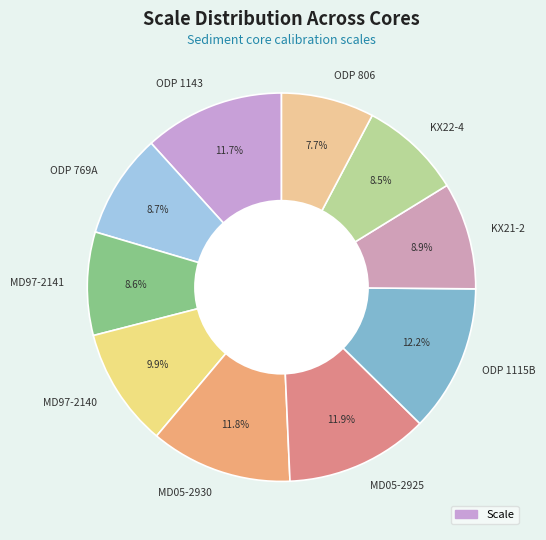

Do MD97-2141 and ODP 1115B together represent more than half of the pie?

No